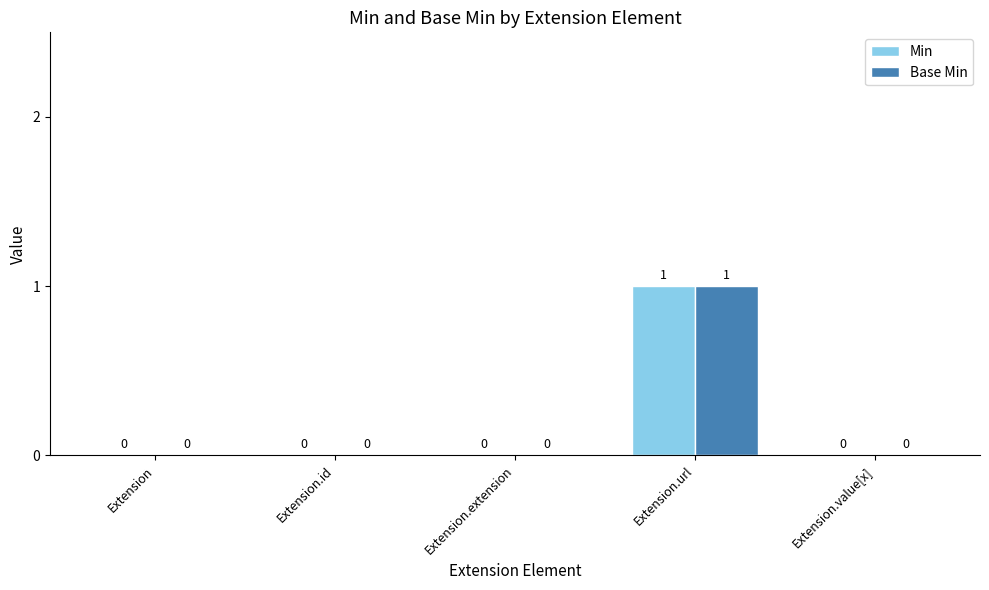

How many Min values are between 0 and 1?

5